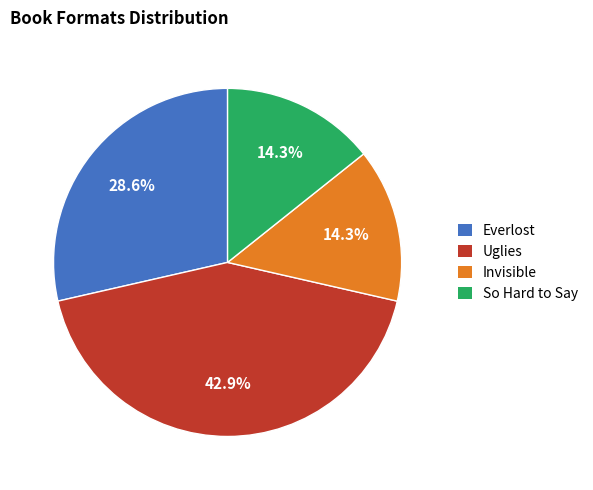

Is there a majority slice in this chart?

No